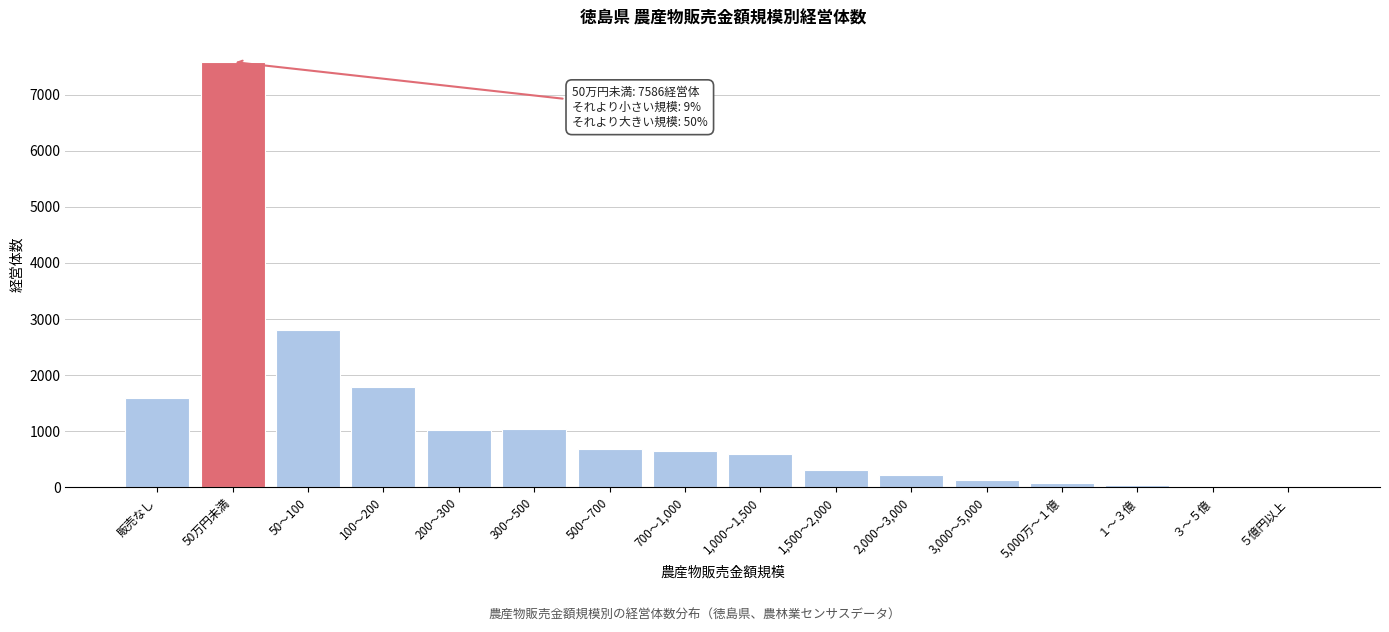

Where is the data nearest to the value 3798?

50～100